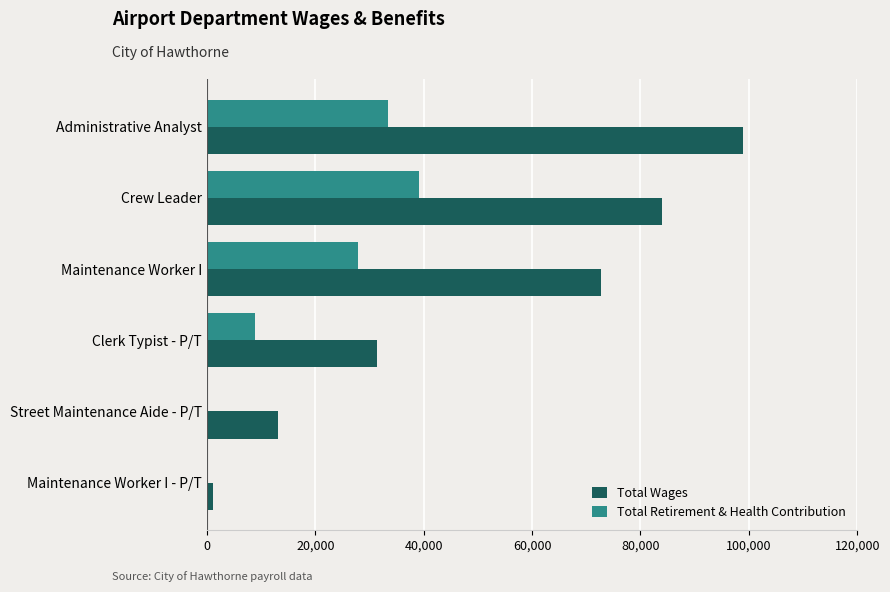

How many categories are shown in the chart?

6